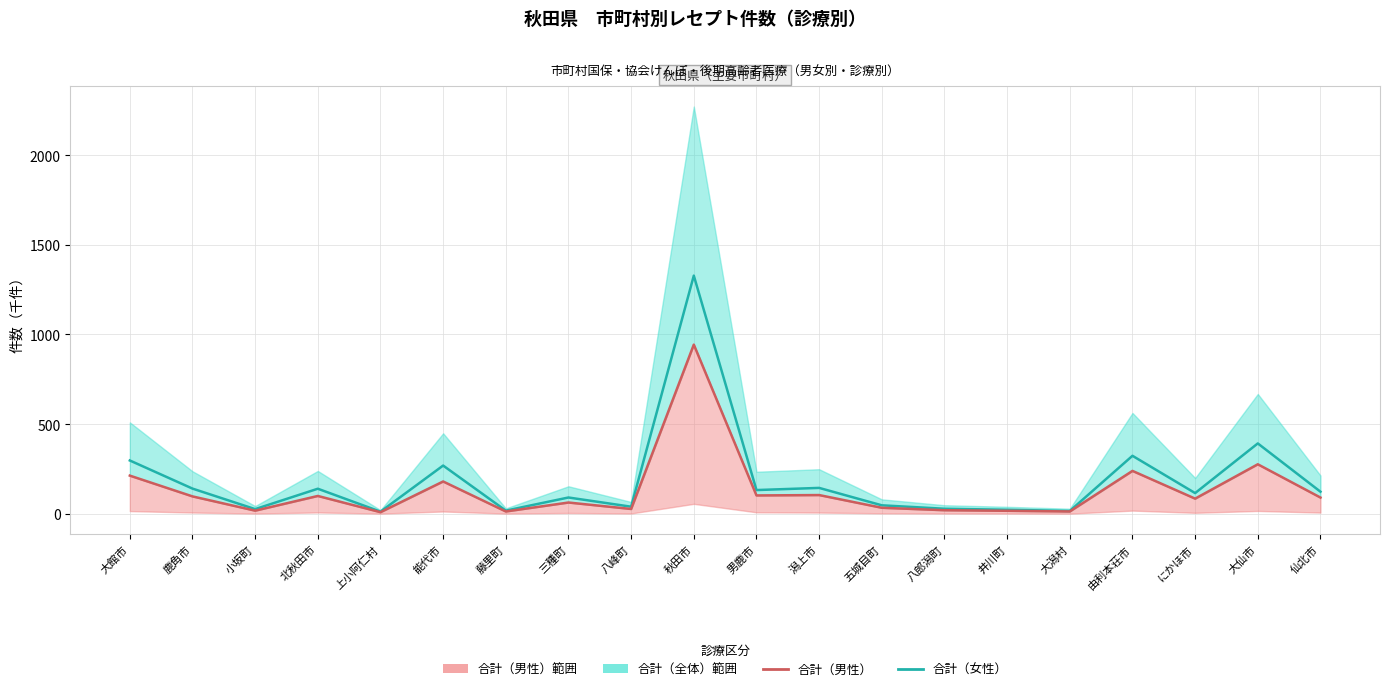

How many interior local peaks does the 合計（男性） series have?

7